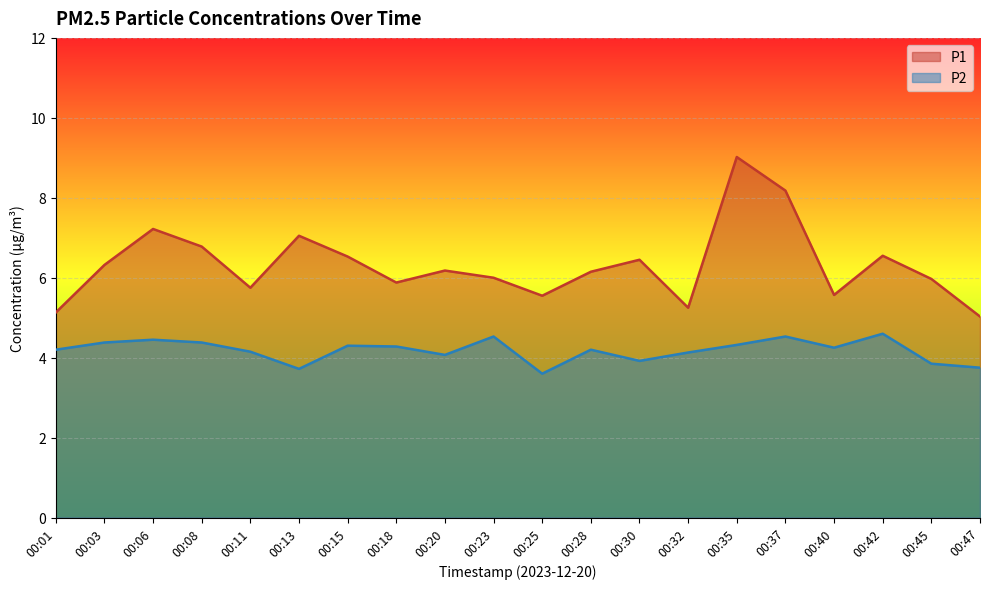

Between 00:03 and 00:40, which is larger?

00:03